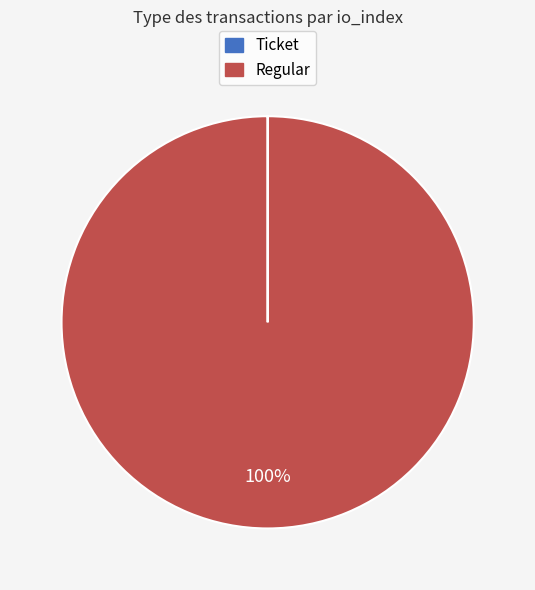

What is the largest slice in the pie chart?

Regular